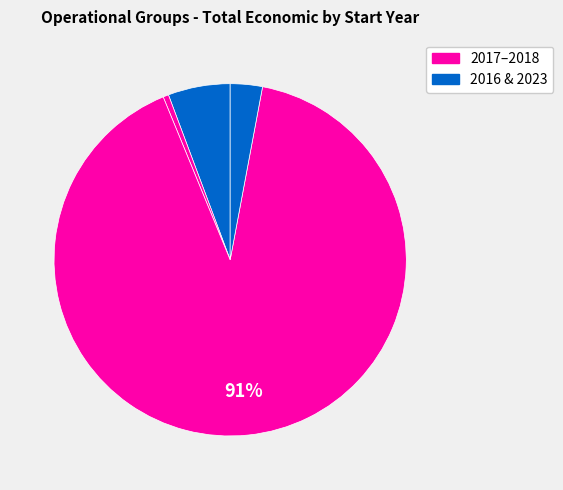

How many segments does this pie chart have?

4